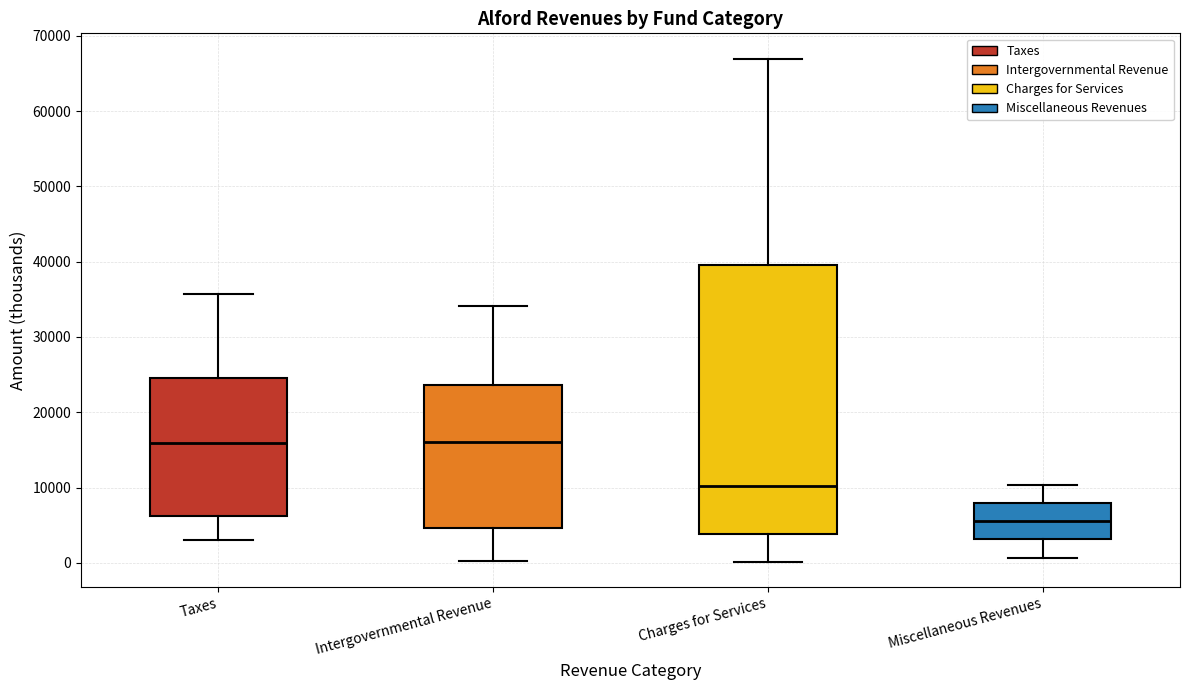

Reading left to right, transcribe this box plot: for each box, give where its median line is, the range the box spans, and where its two whiskers end, as read against the y-axis. The values are not printed on the chart, so give them approximately, as read against the axis.

Taxes: median 16000, box 6000 to 25000, whiskers 3000 to 36000
Intergovernmental Revenue: median 16000, box 5000 to 24000, whiskers 0 to 34000
Charges for Services: median 10000, box 4000 to 40000, whiskers 0 to 67000
Miscellaneous Revenues: median 6000, box 3000 to 8000, whiskers 1000 to 10000